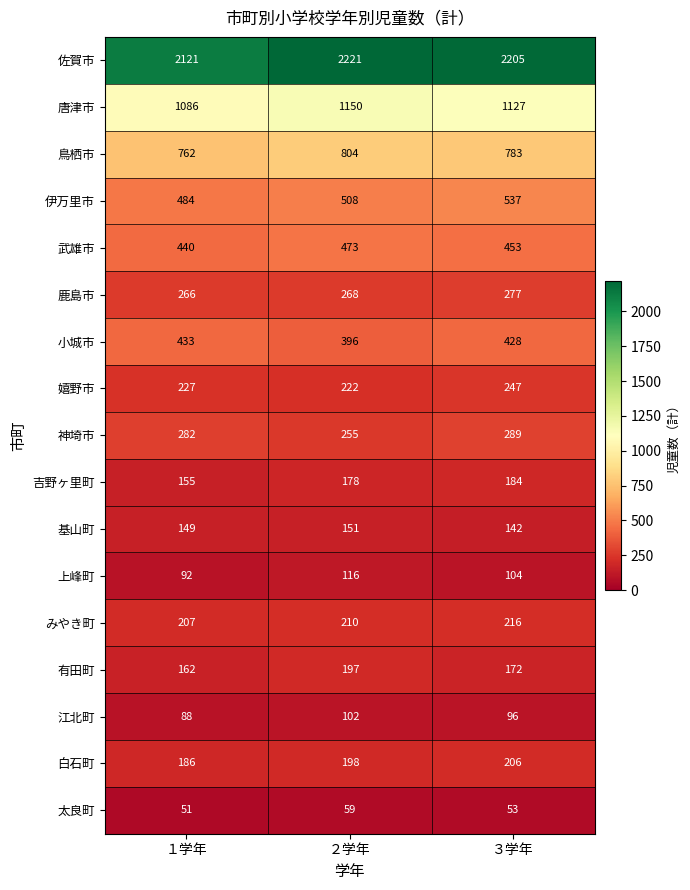

Rank the series by their maximum value, from lowest to highest.

太良町, 江北町, 上峰町, 基山町, 吉野ヶ里町, 有田町, 白石町, みやき町, 嬉野市, 鹿島市, 神埼市, 小城市, 武雄市, 伊万里市, 鳥栖市, 唐津市, 佐賀市